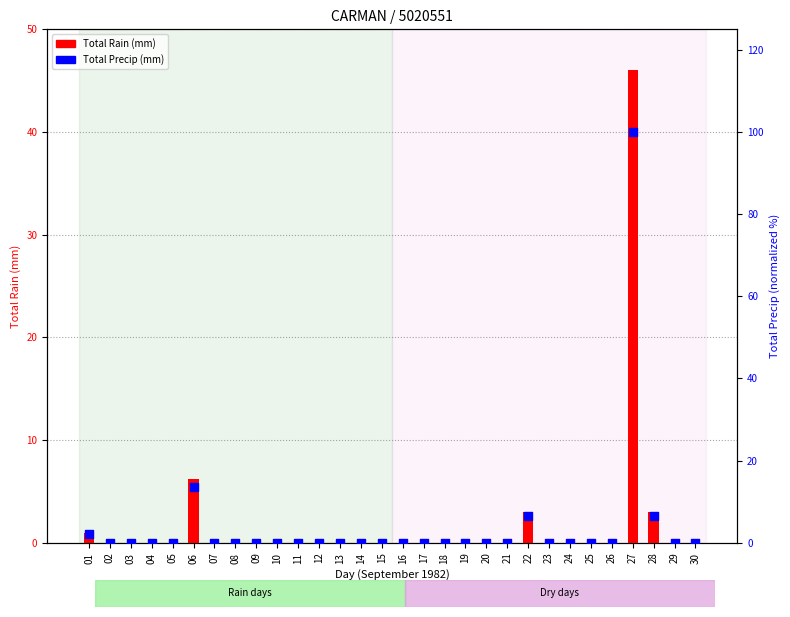

What are all the series names shown in the legend?

Total Rain (mm), Total Precip (mm)